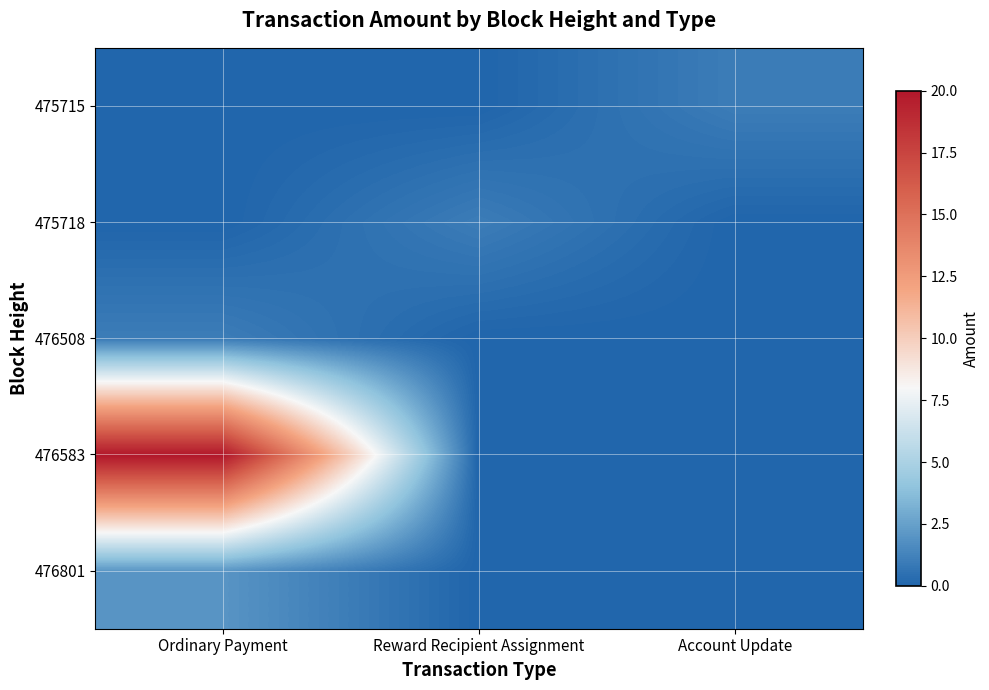

Which series changed the most between Reward Recipient Assignment and Account Update?

475718